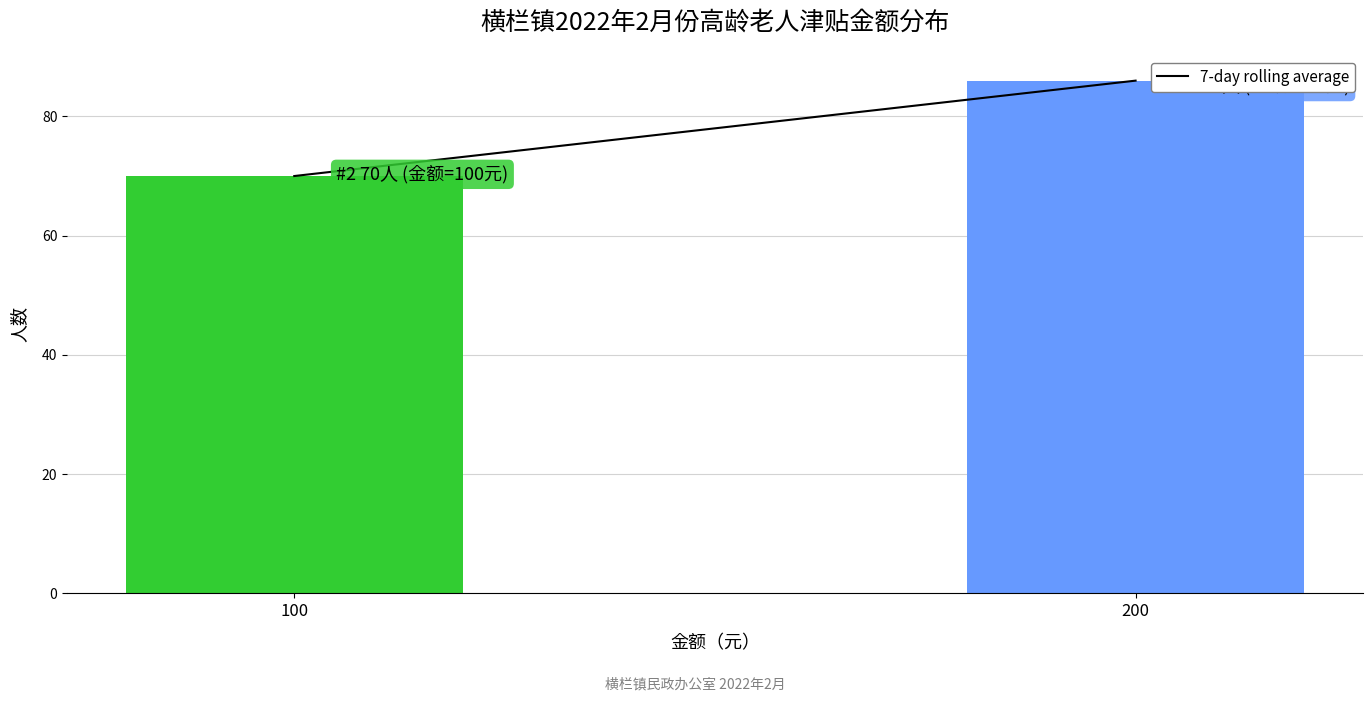

Reading right to left, what are all the values shown in this chart?

200=86	100=70